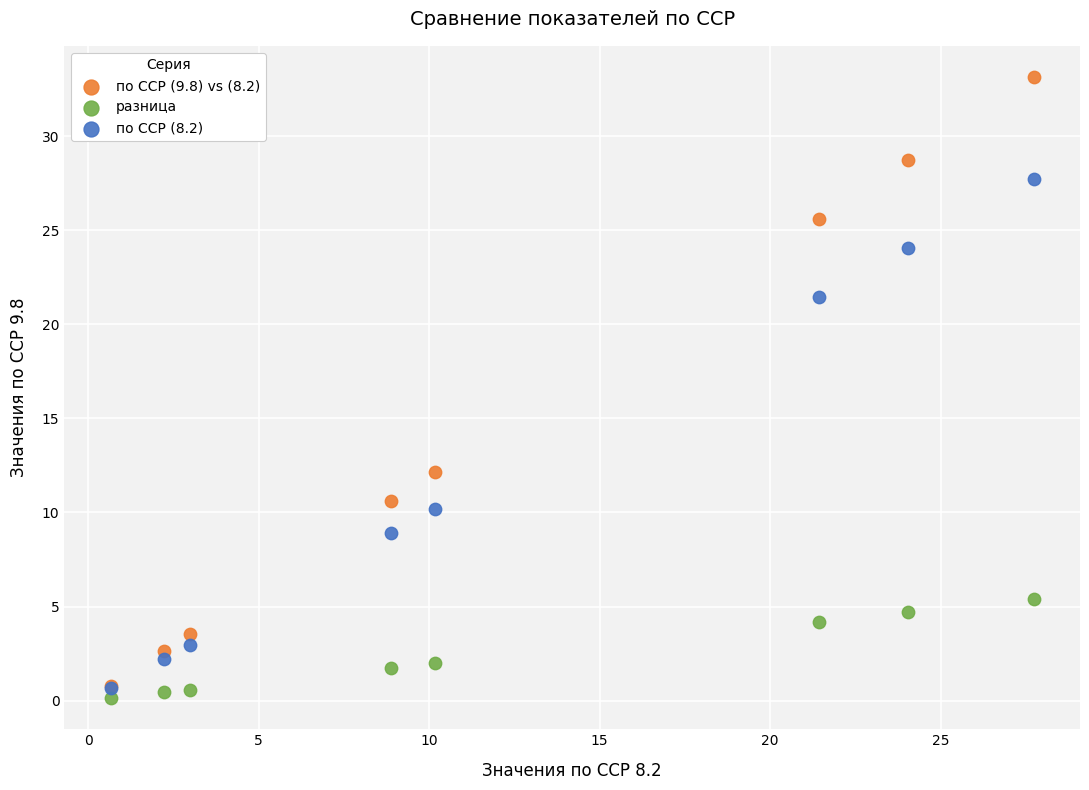

In the по ССР (8.2) series, what Y value is closest to 14?

10.2